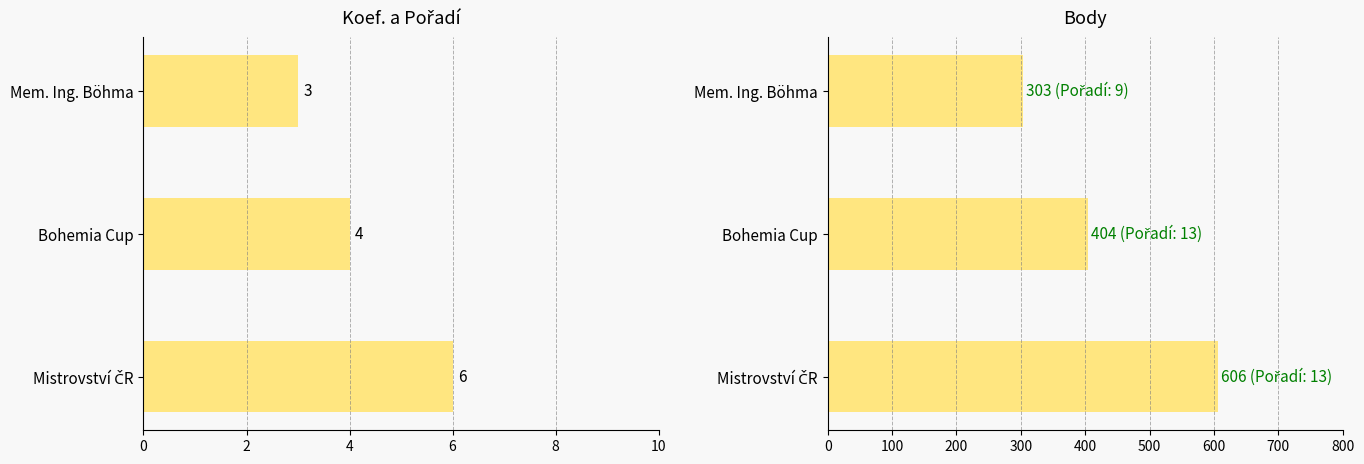

Is it true that Koef. equals 2 at Bohemia Cup?

False